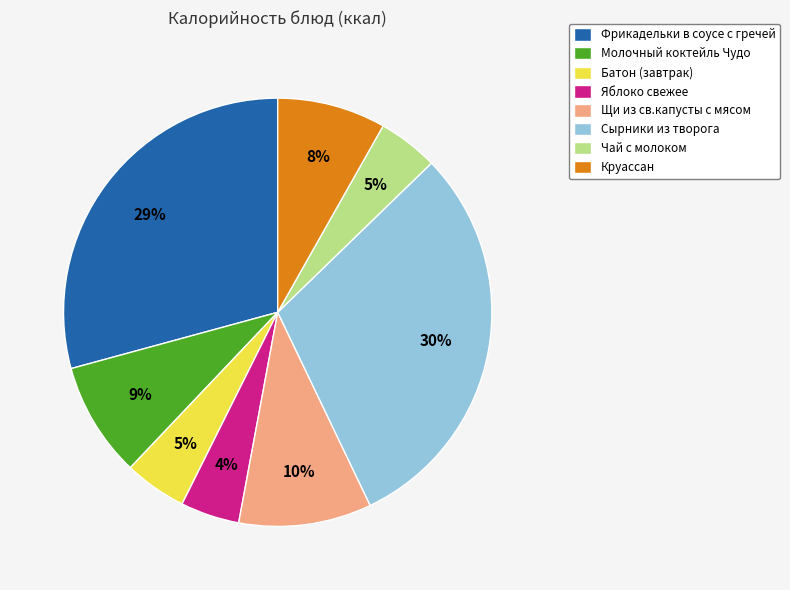

To the nearest percent, what is the average slice percentage?

12%